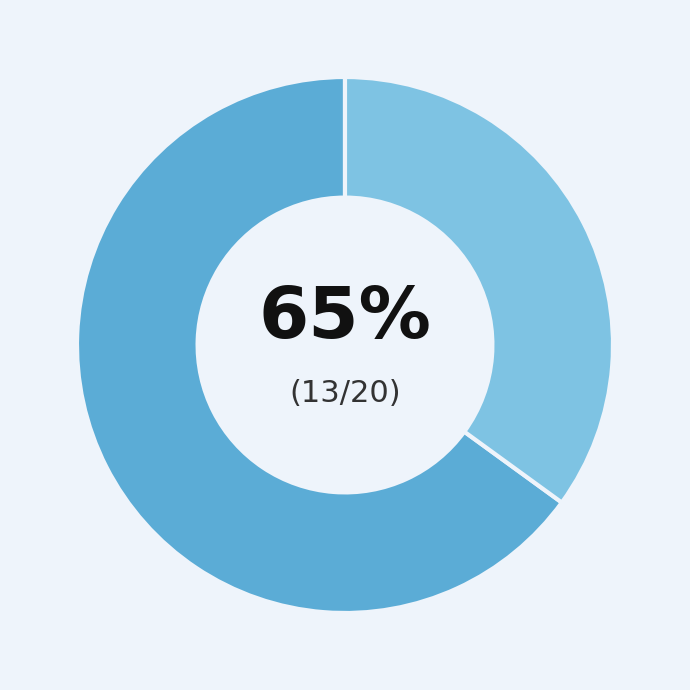

To the nearest percent, what is the average slice percentage?

50%